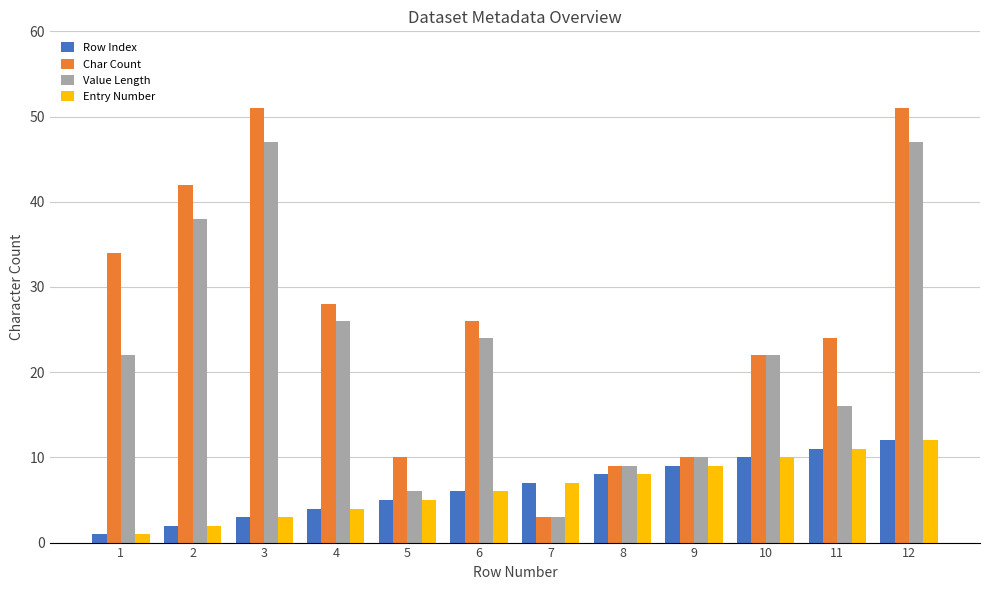

What is the maximum value shown in the chart?

51